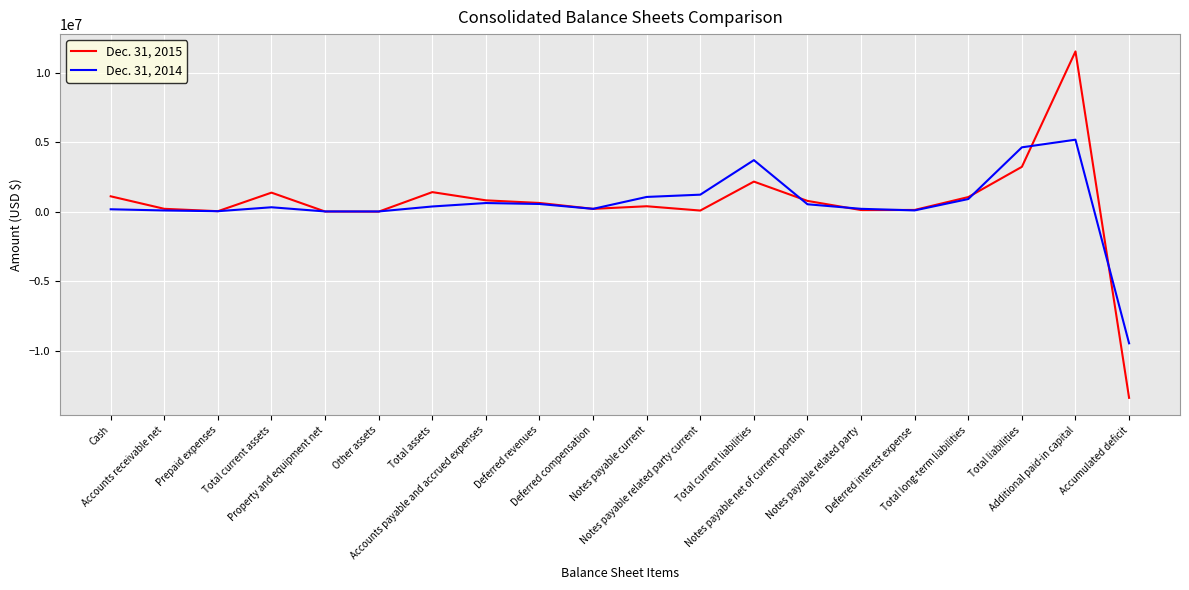

Which series has the largest range (max minus min)?

Dec. 31, 2015